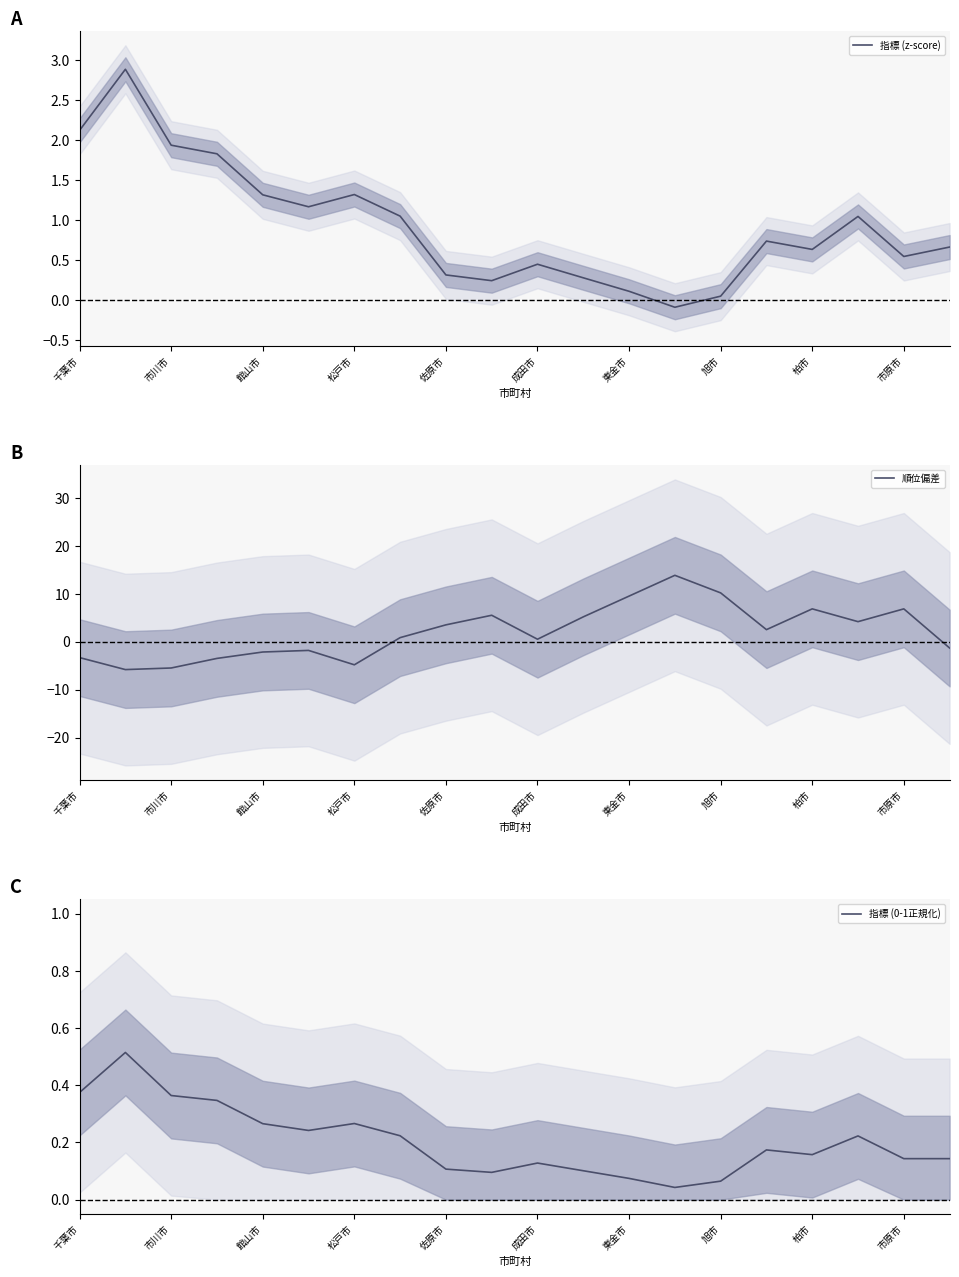

Which series has the largest range (max minus min)?

順位偏差